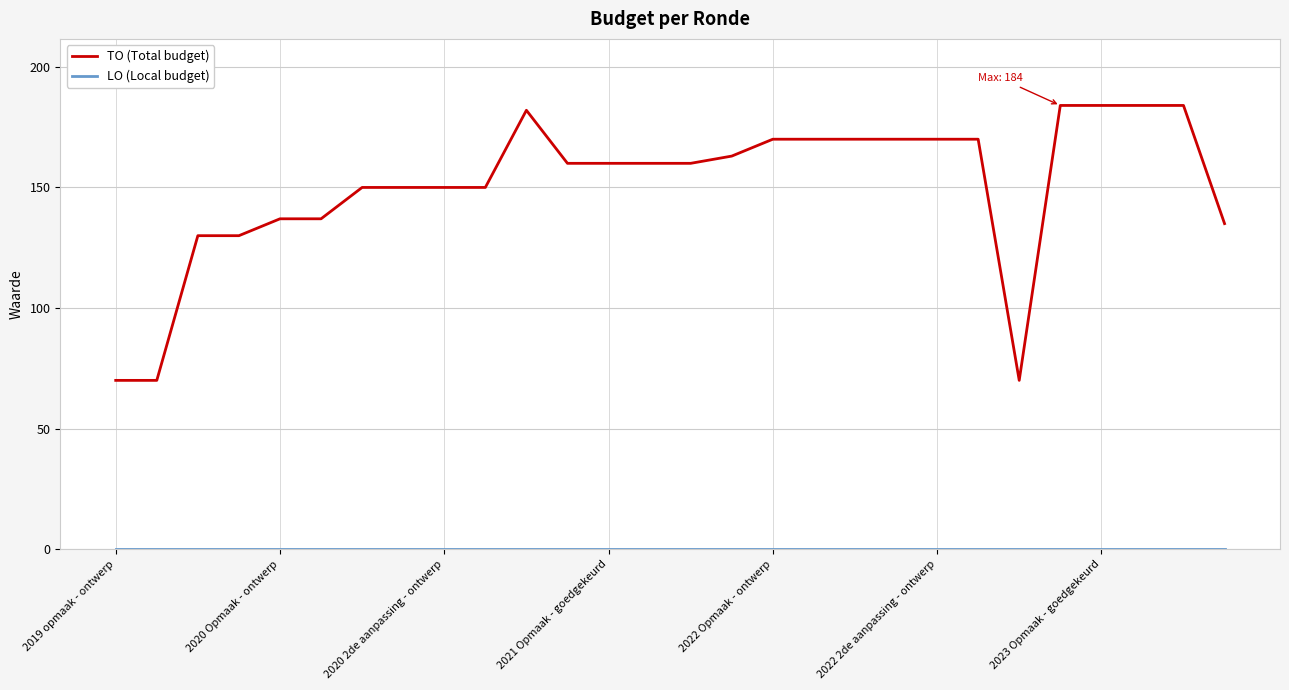

What is the lowest value of the TO (Total budget) series?

70